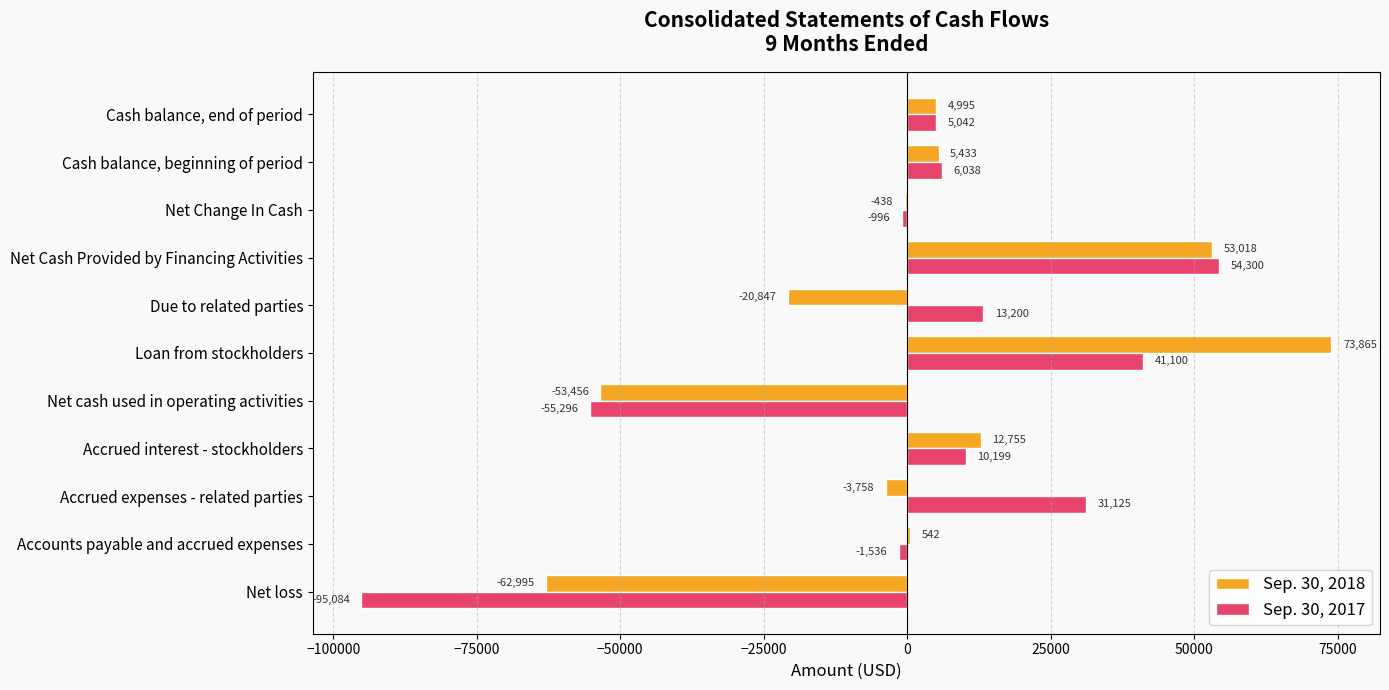

The Sep. 30, 2017 series shows 10199 at Accrued interest - stockholders. True or false?

True